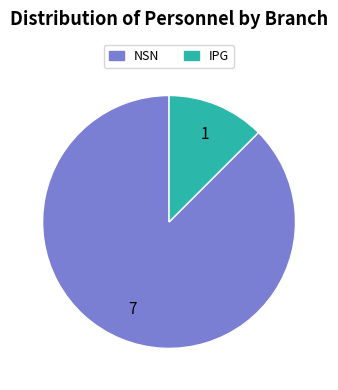

Which category has the biggest portion of the pie?

NSN